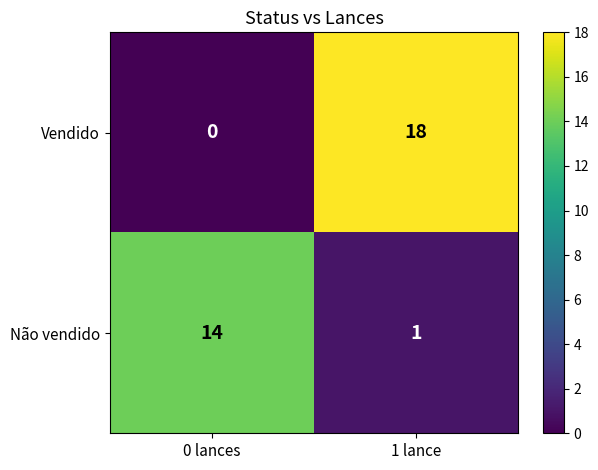

Is the value of Não vendido at 0 lances greater than the value of Vendido at 1 lance?

No